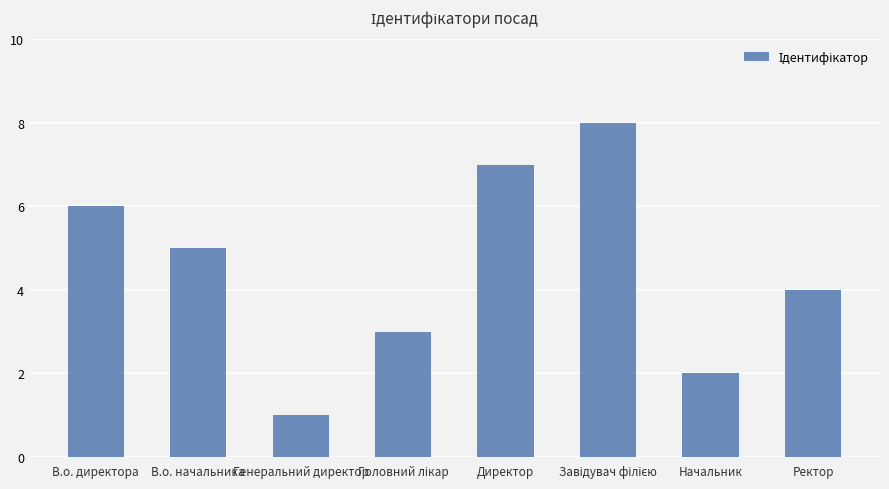

Which has a higher value, В.о. начальника or Ректор?

В.о. начальника